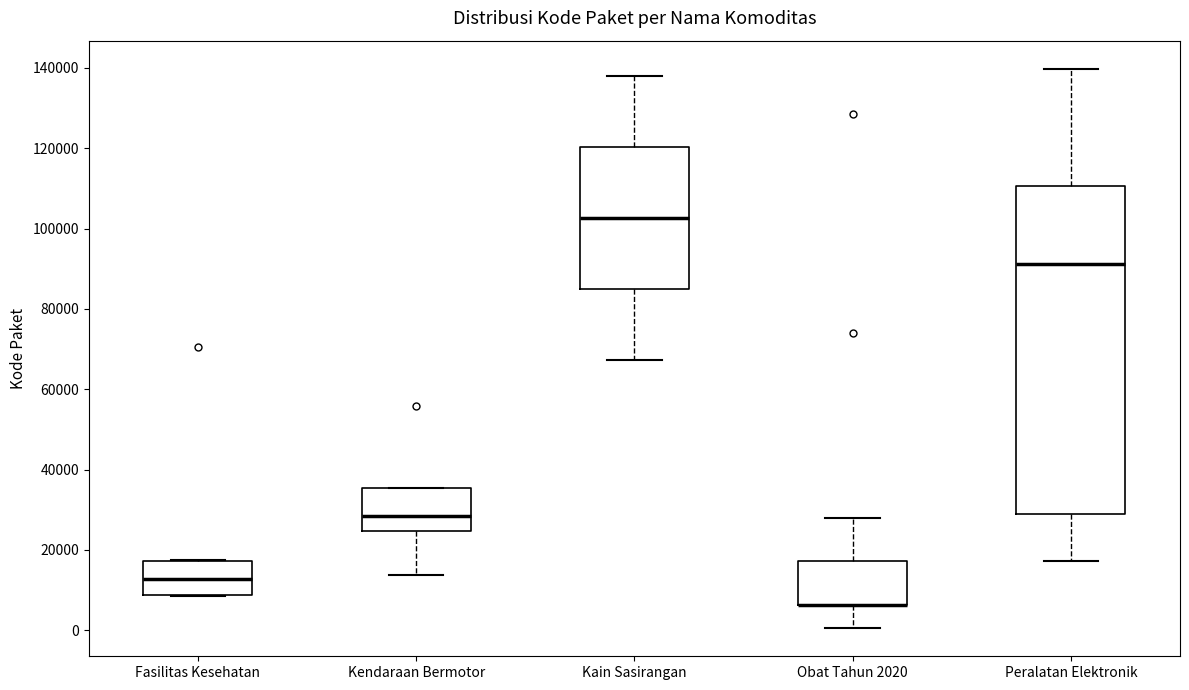

Reading left to right, transcribe this box plot: for each box, give where its median line is, the range the box spans, and where its two whiskers end, as read against the y-axis. The values are not printed on the chart, so give them approximately, as read against the axis.

Fasilitas Kesehatan: median 12000, box 8000 to 18000, whiskers 8000 to 18000
Kendaraan Bermotor: median 28000, box 24000 to 36000, whiskers 14000 to 36000
Kain Sasirangan: median 102000, box 84000 to 120000, whiskers 68000 to 138000
Obat Tahun 2020: median 6000 (drawn on the box's lower edge), box 6000 to 18000, whiskers 0 to 28000
Peralatan Elektronik: median 92000, box 28000 to 110000, whiskers 18000 to 140000